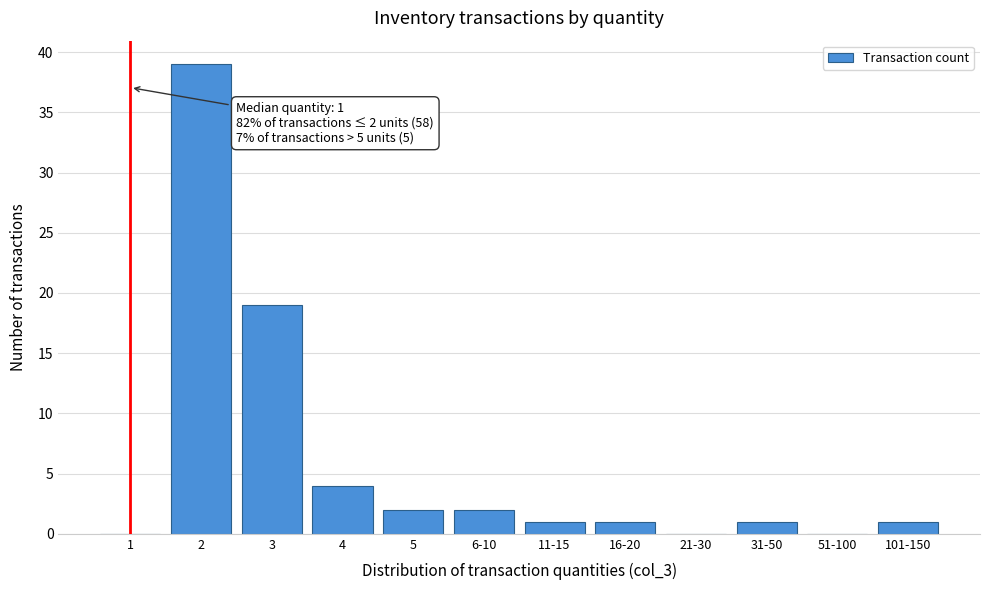

Reading right to left, what are all the values shown in this chart?

101-150=1	51-100=0	31-50=1	21-30=0	16-20=1	11-15=1	6-10=2	5=2	4=4	3=19	2=39	1=0